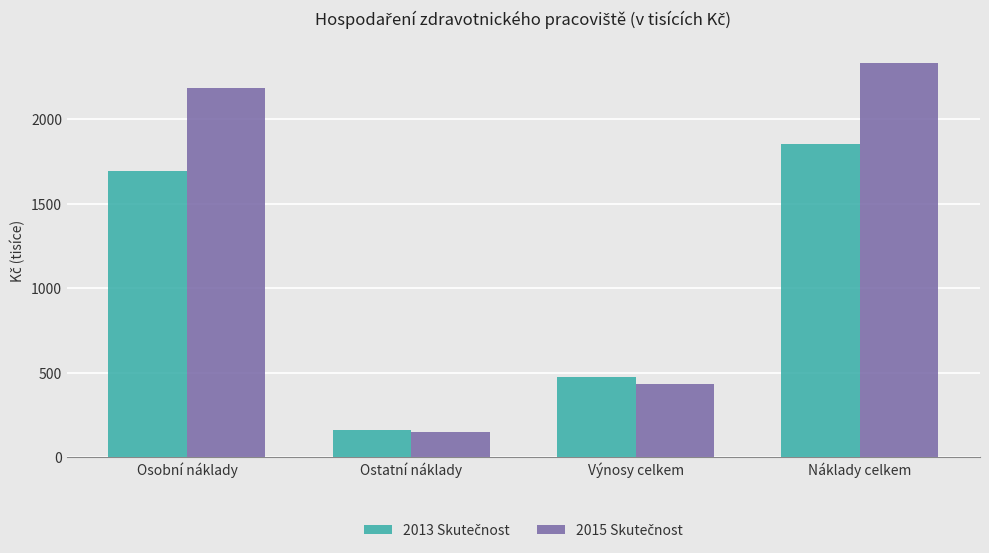

What is the spread (max minus min) of values at Osobní náklady?

490.3